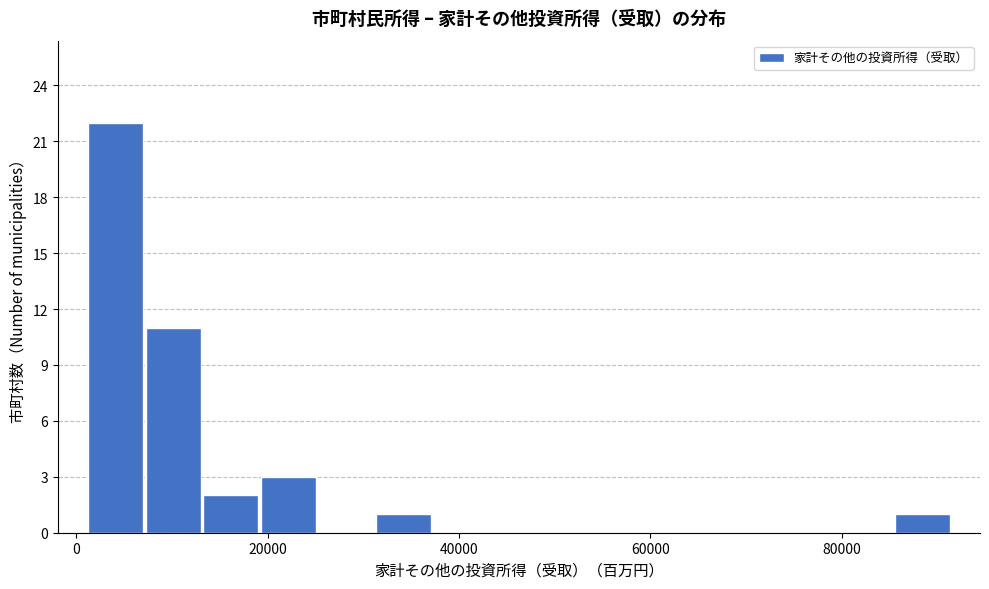

Around what value on the x-axis is the tallest bar? Give the approximate position of its centre, as read against the axis.

4000